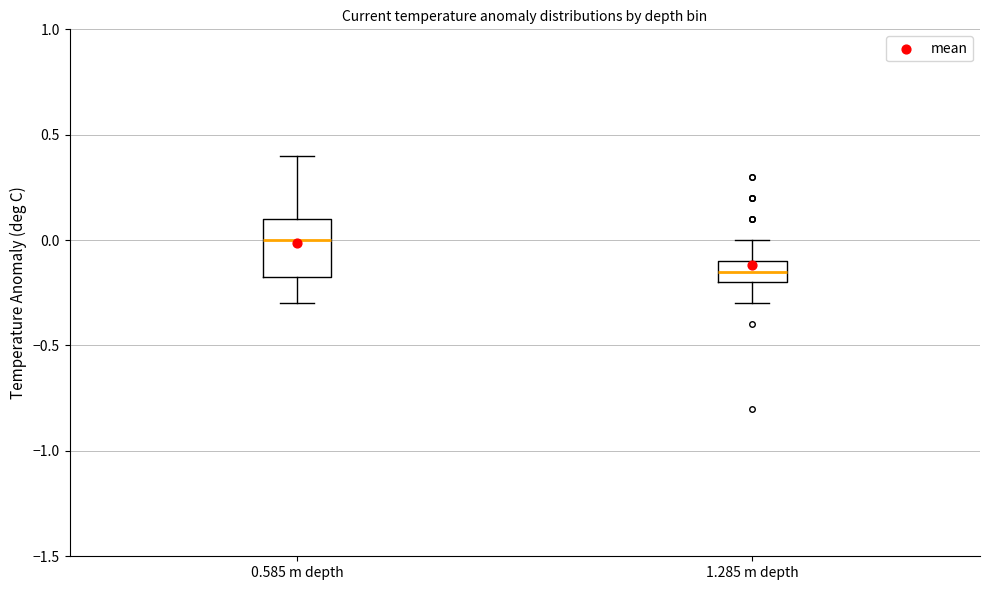

Which box has the highest median line?

0.585 m depth